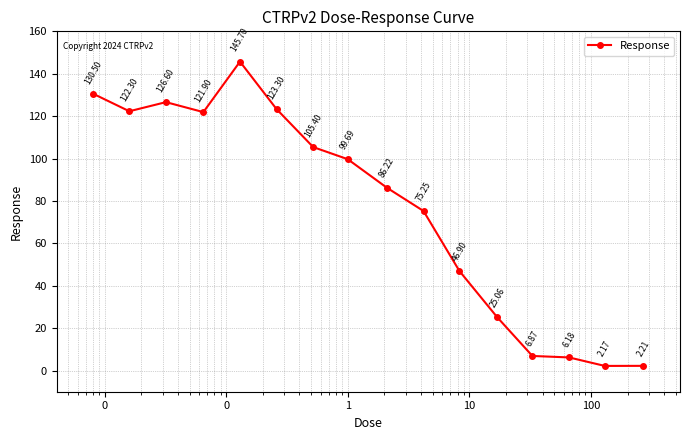

How many interior local peaks (higher than both neighbors) does the data have?

2